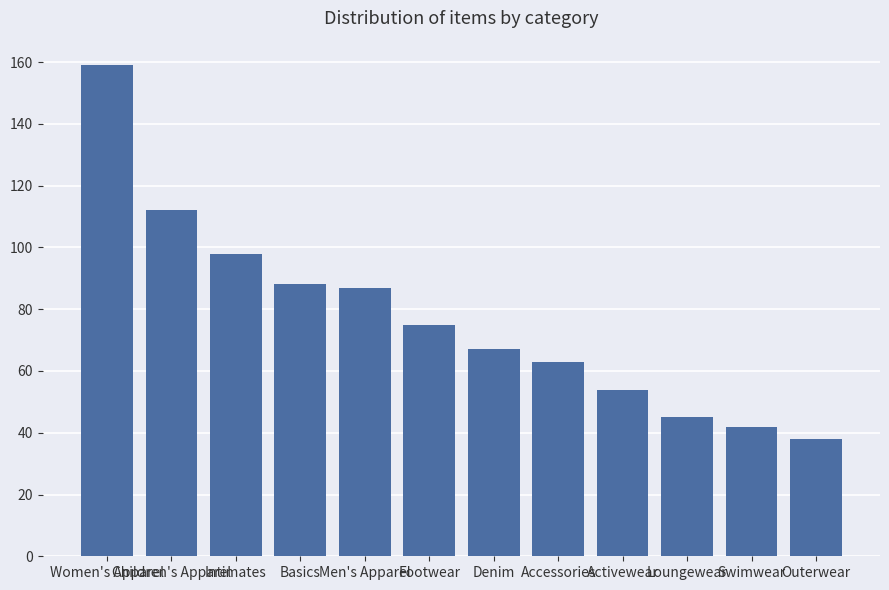

What is the change in value from Intimates to Men's Apparel?

-11